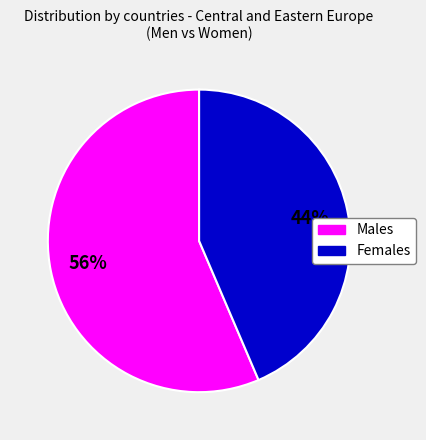

Does any single category account for the majority?

Yes